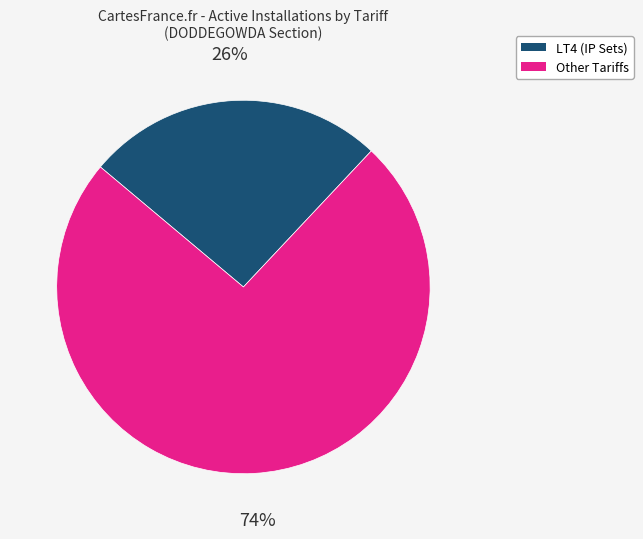

Does any single category account for the majority?

Yes